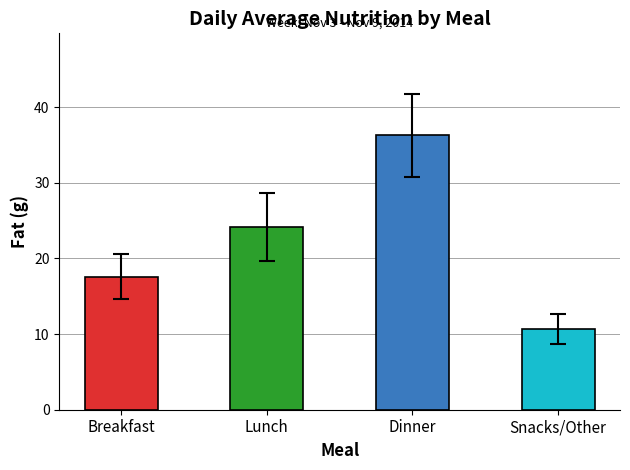

What is the sum of all values?

88.7